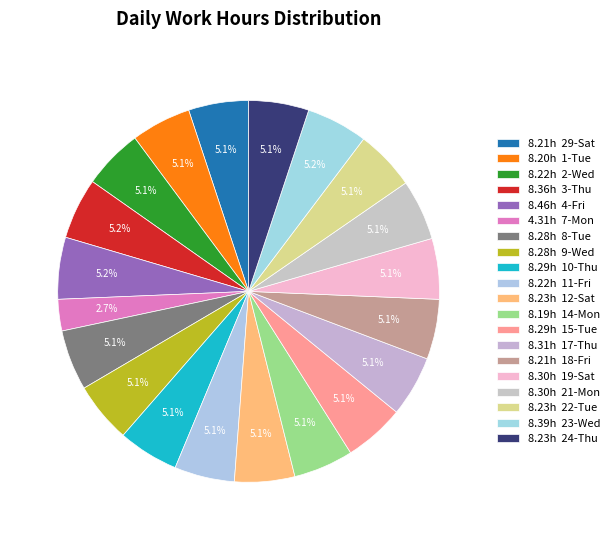

Which slice is the largest?

4-Fri